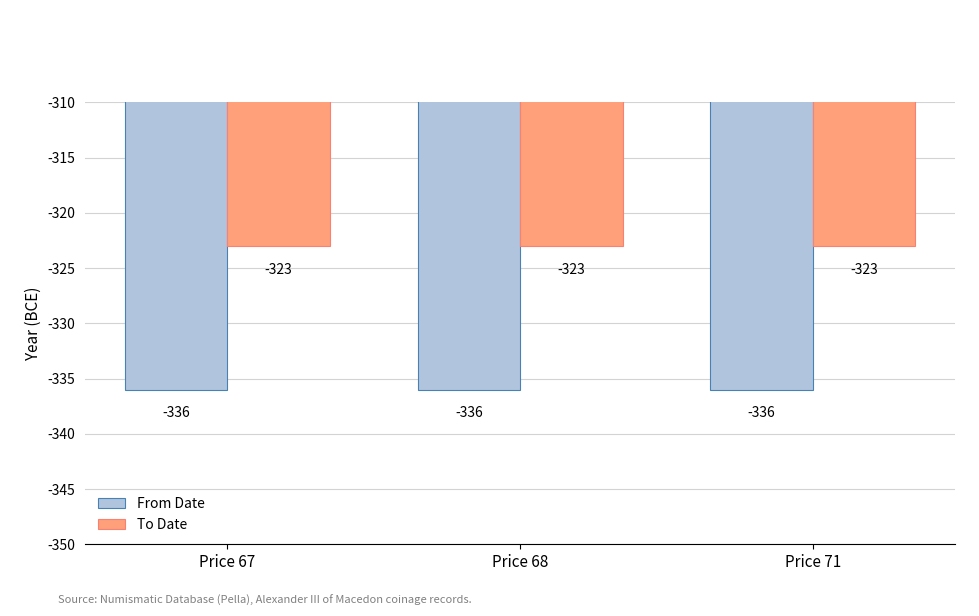

What is the spread (max minus min) of values at Price 67?

13